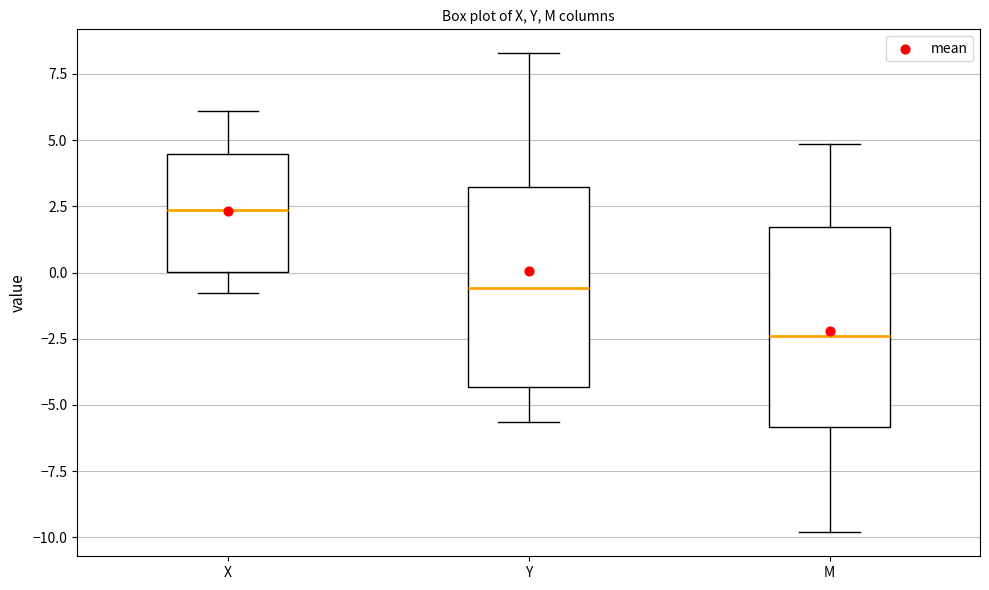

Reading left to right, read every box against the y-axis: the position of its median line, the range the box covers, and the ends of its whiskers. The values are not printed on the chart, so give them approximately, as read against the axis.

X: median 2.5, box 0.0 to 4.5, whiskers -1.0 to 6.0
Y: median -0.5, box -4.5 to 3.0, whiskers -5.5 to 8.5
M: median -2.5, box -6.0 to 1.5, whiskers -10.0 to 5.0